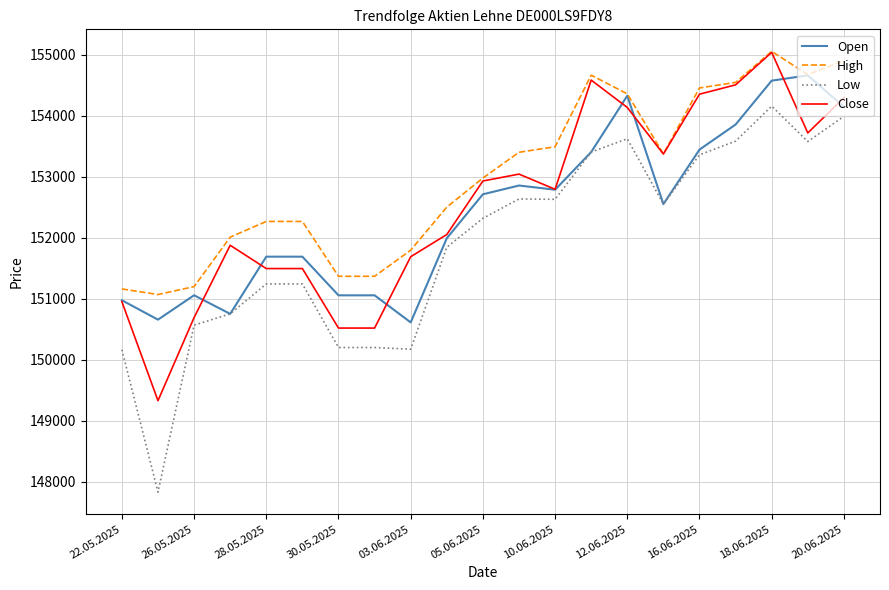

Which series has the largest range (max minus min)?

Low